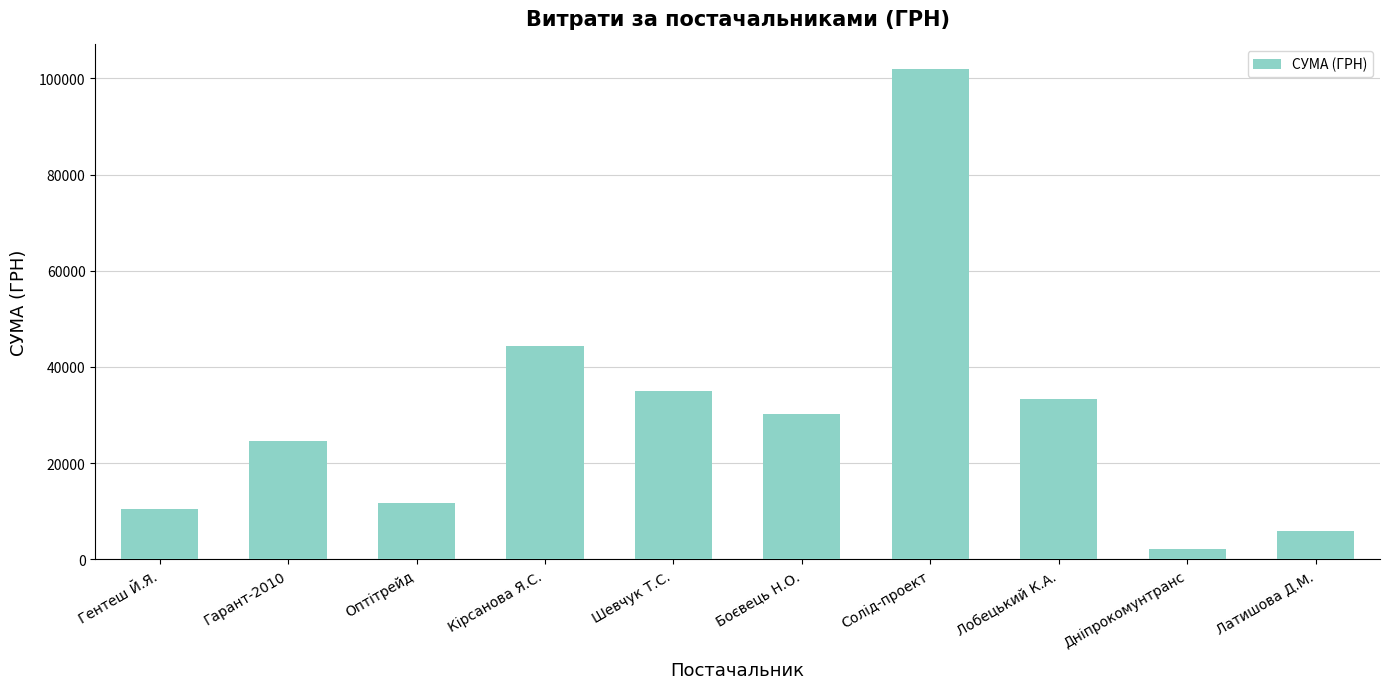

List the labels in order of value, largest first.

Солід-проект, Кірсанова Я.С., Шевчук Т.С., Лобецький К.А., Боєвець Н.О., Гарант-2010, Оптітрейд, Гентеш Й.Я., Латишова Д.М., Дніпрокомунтранс